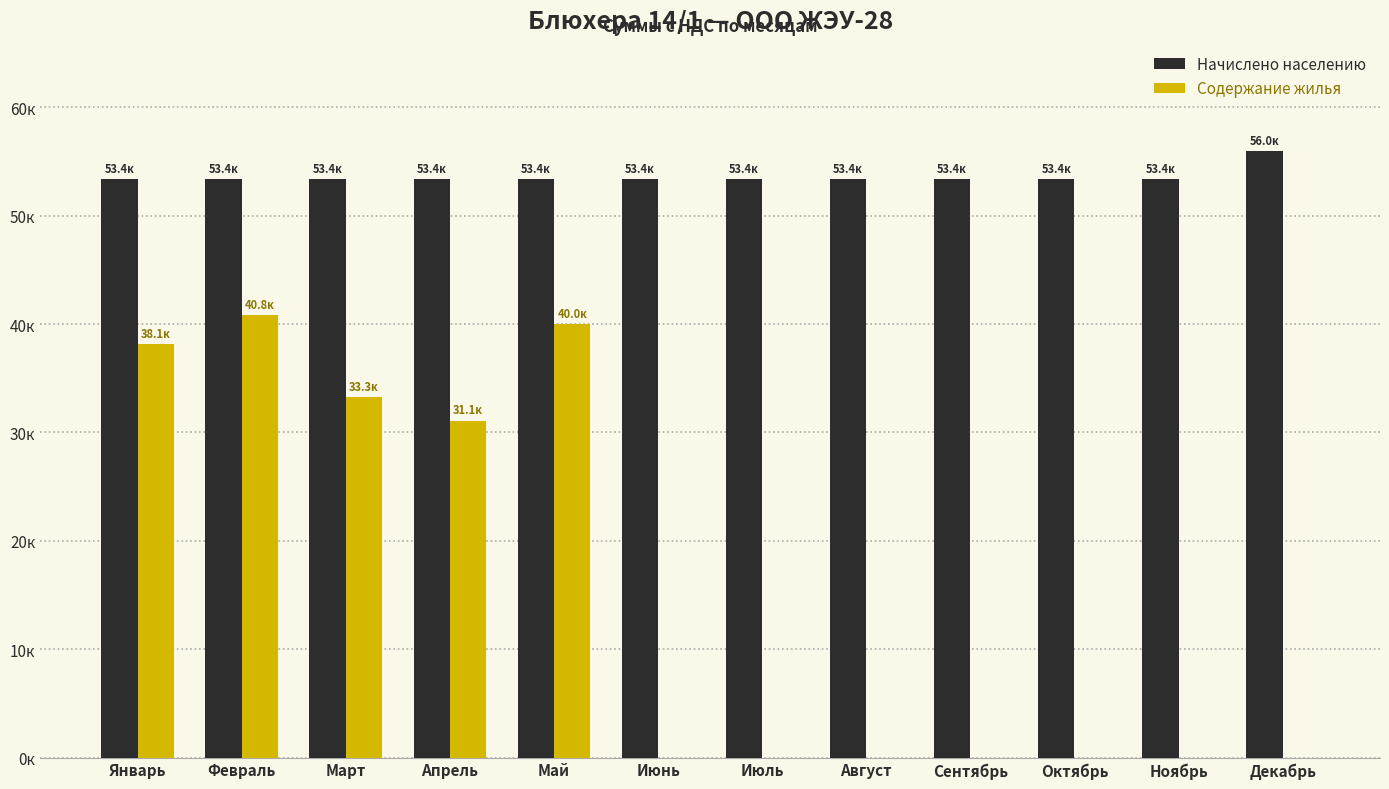

What is the difference between the maximum and second lowest values in the Содержание жилья series?

40812.2